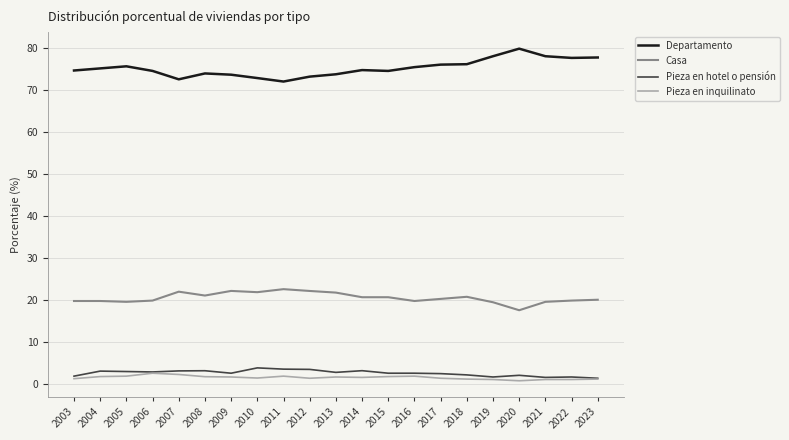

True or false: Pieza en inquilinato and Departamento intersect in this chart.

False